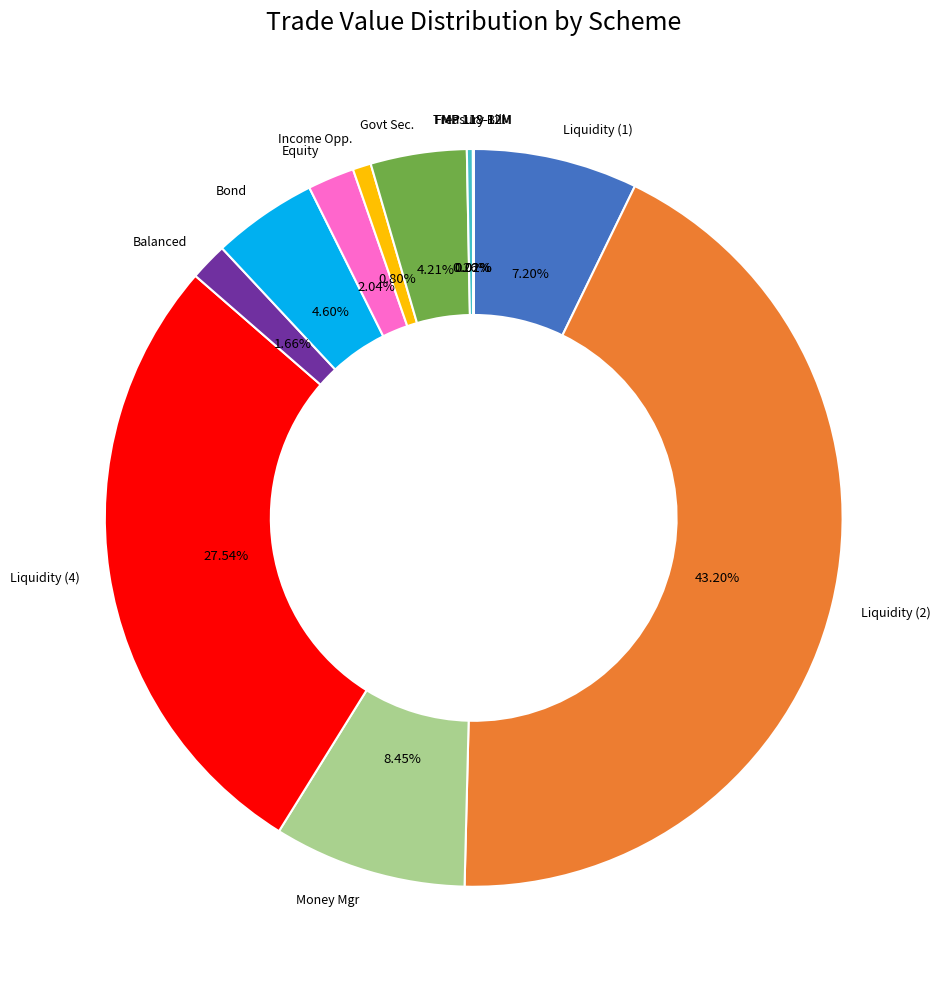

Is there any slice that represents more than half of the pie?

No